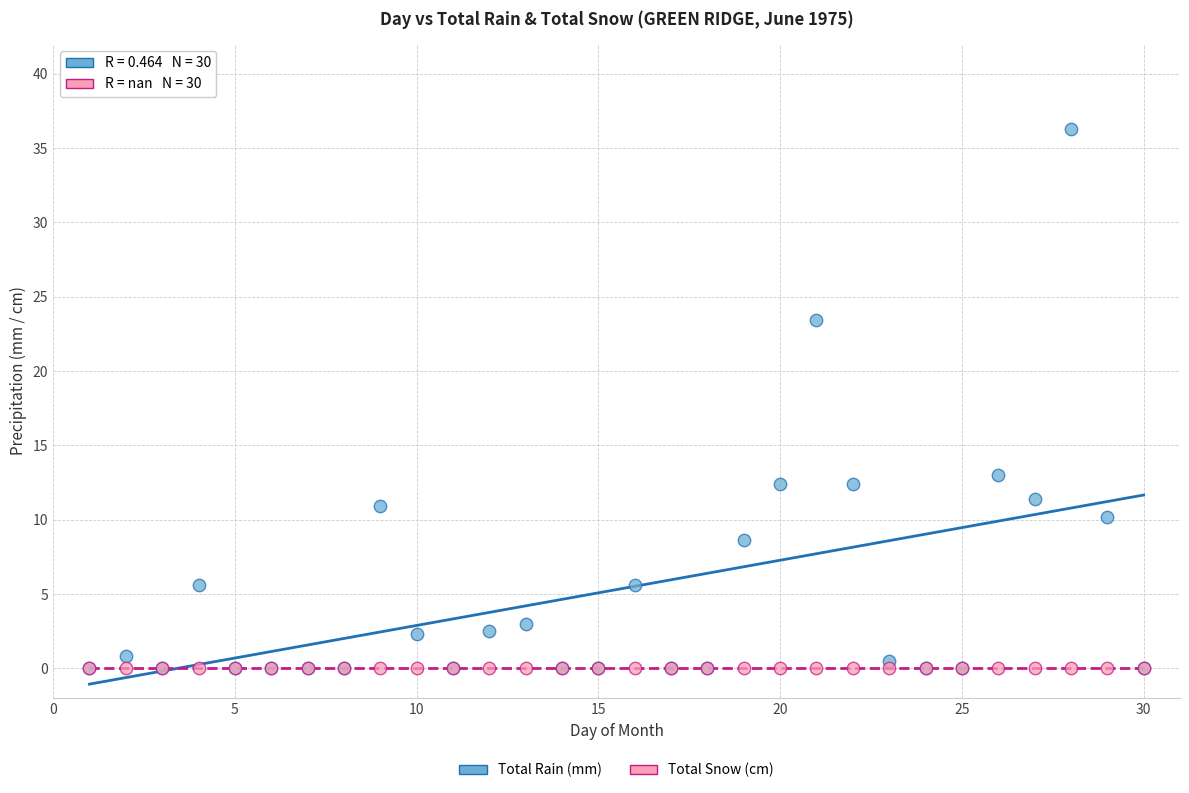

Which series reaches the maximum Y coordinate?

Total Rain (mm)